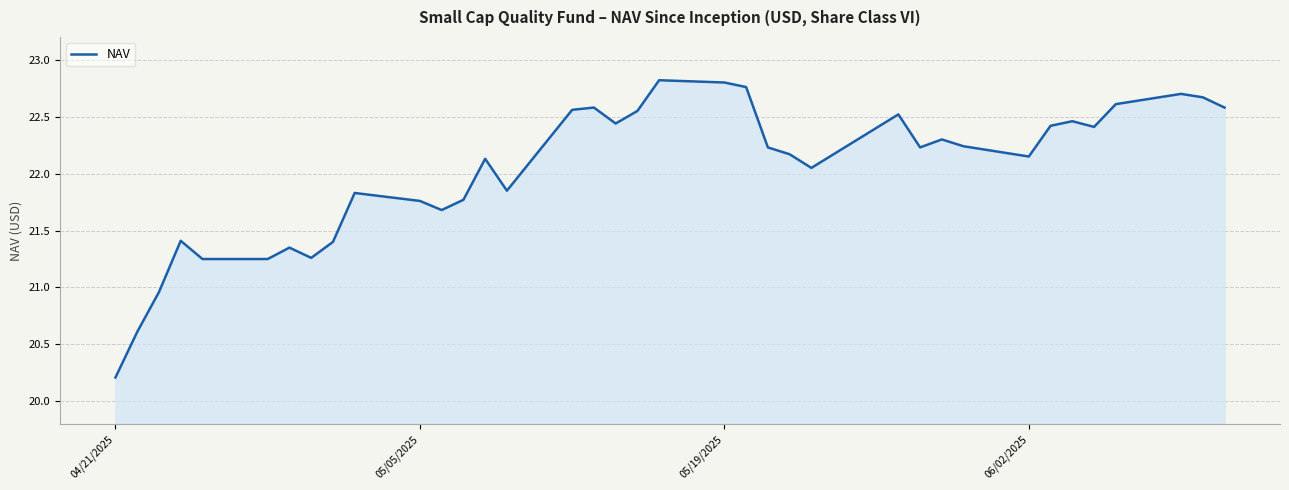

What is the difference between the maximum and minimum values?

2.6